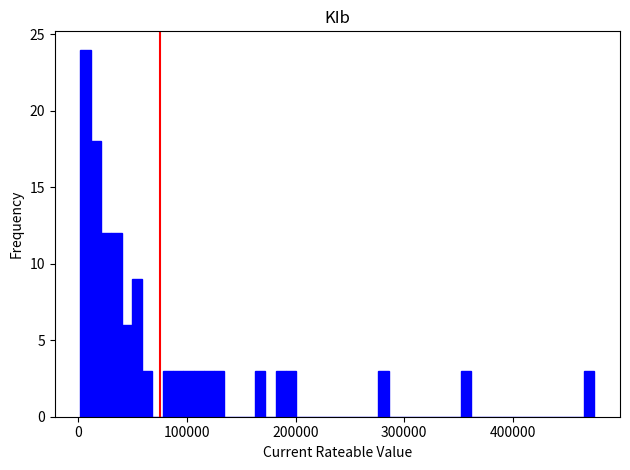

Read against the x-axis, roughly where is the centre of the tallest bar?

10000